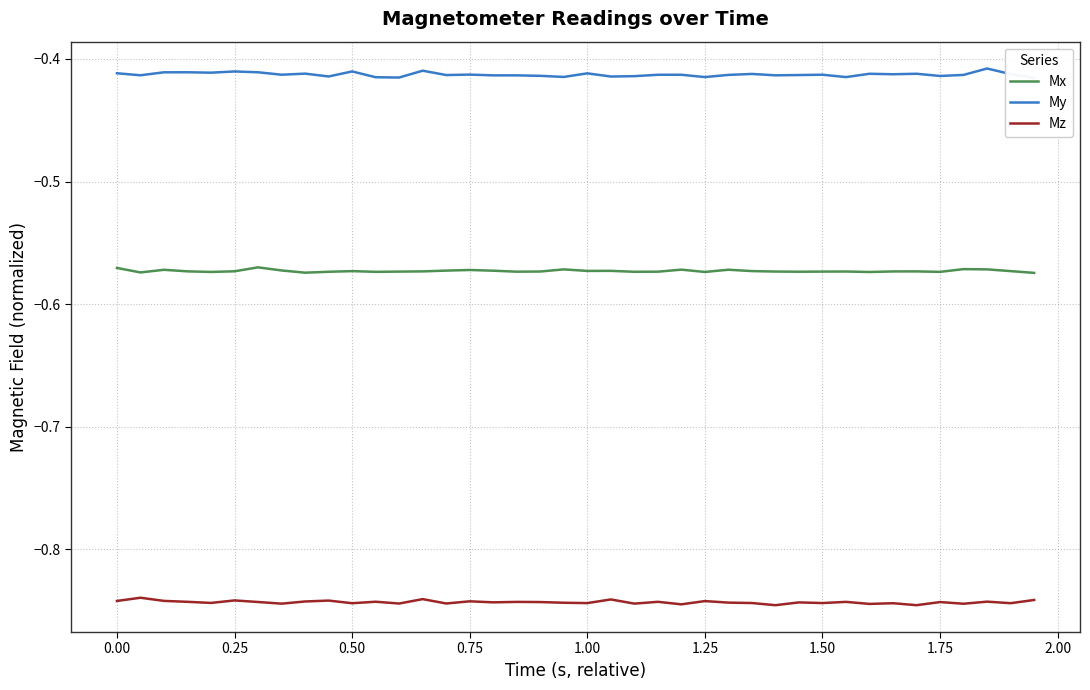

How many interior local peaks does the Mz series have?

15